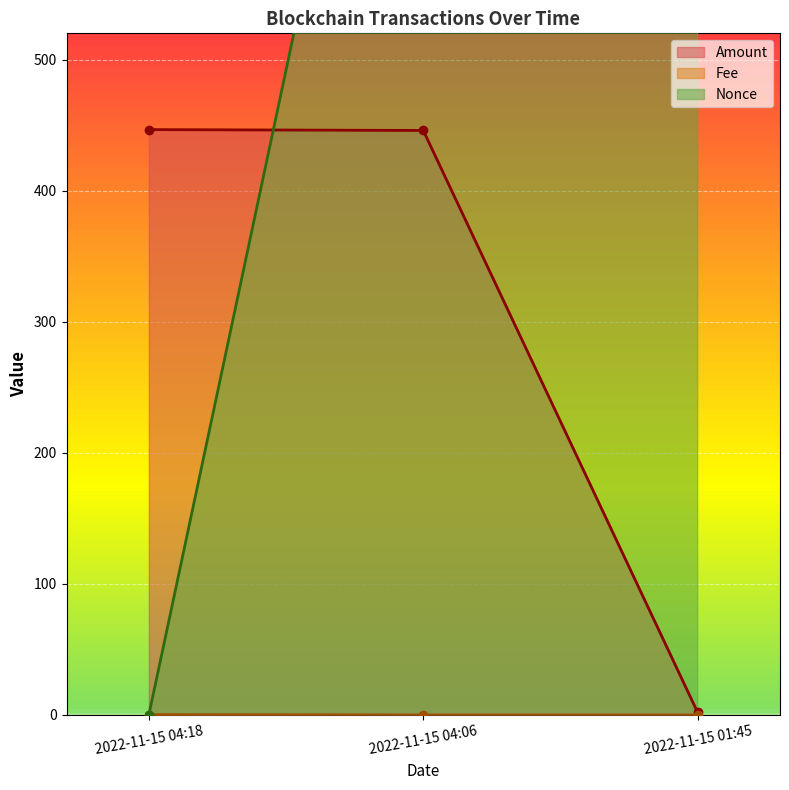

Does the chart display data point markers on the line(s)?

Yes